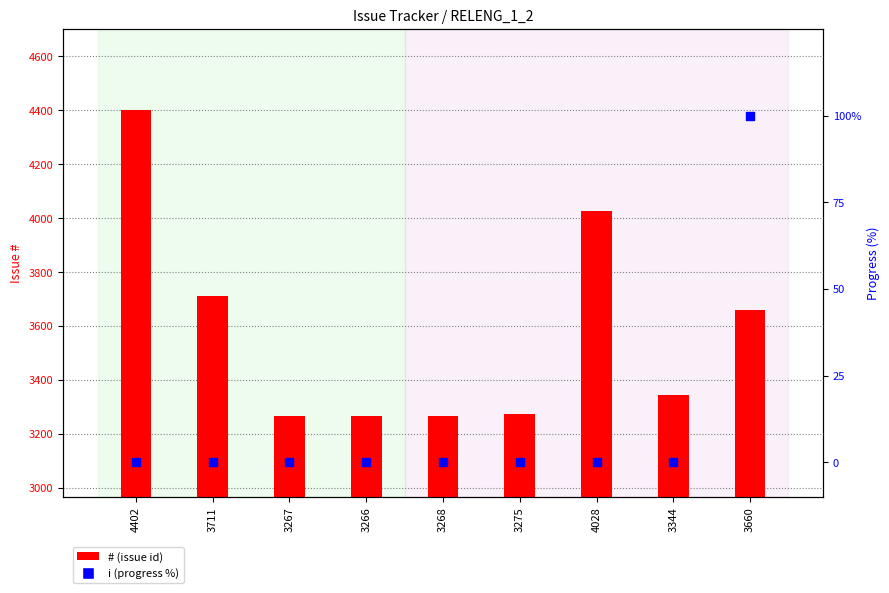

What are all the series names shown in the legend?

#, i